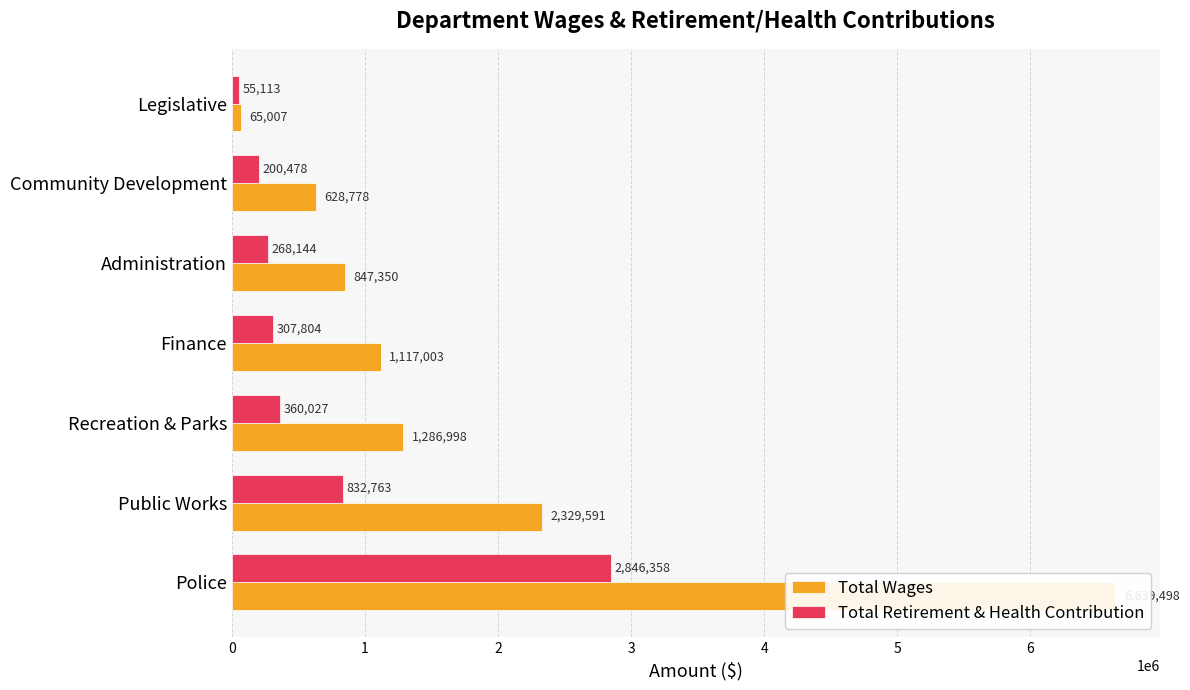

What is the approximate value of Total Wages at Administration, to the nearest 10?

847350